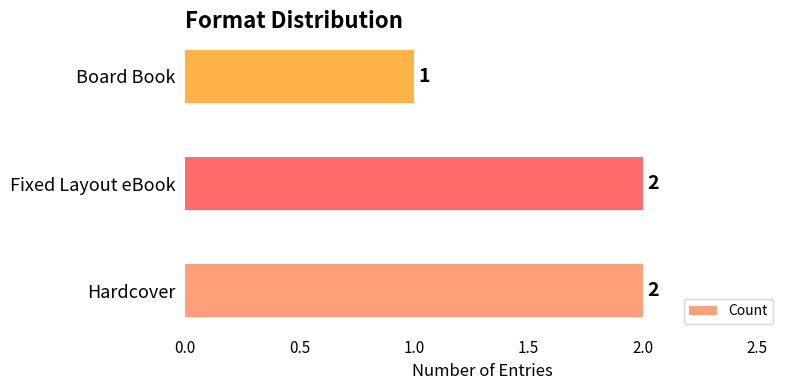

Are the bars grouped side by side (vs. stacked)?

No